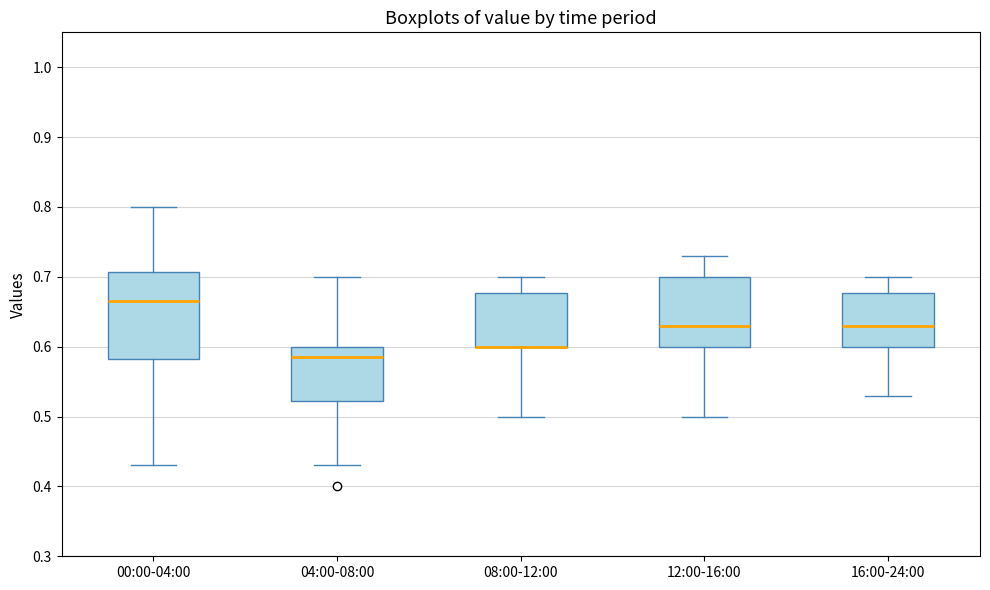

Where is the upper edge of the box for 08:00-12:00 on the y-axis? The values are not printed on the chart, so give them approximately, as read against the axis.

0.68